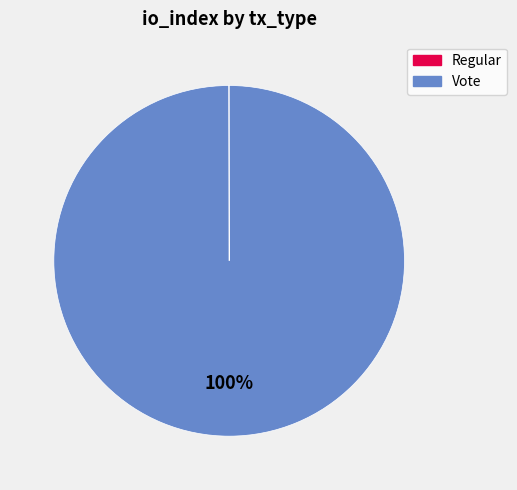

The Vote slice represents 100% of the pie. True or false?

True